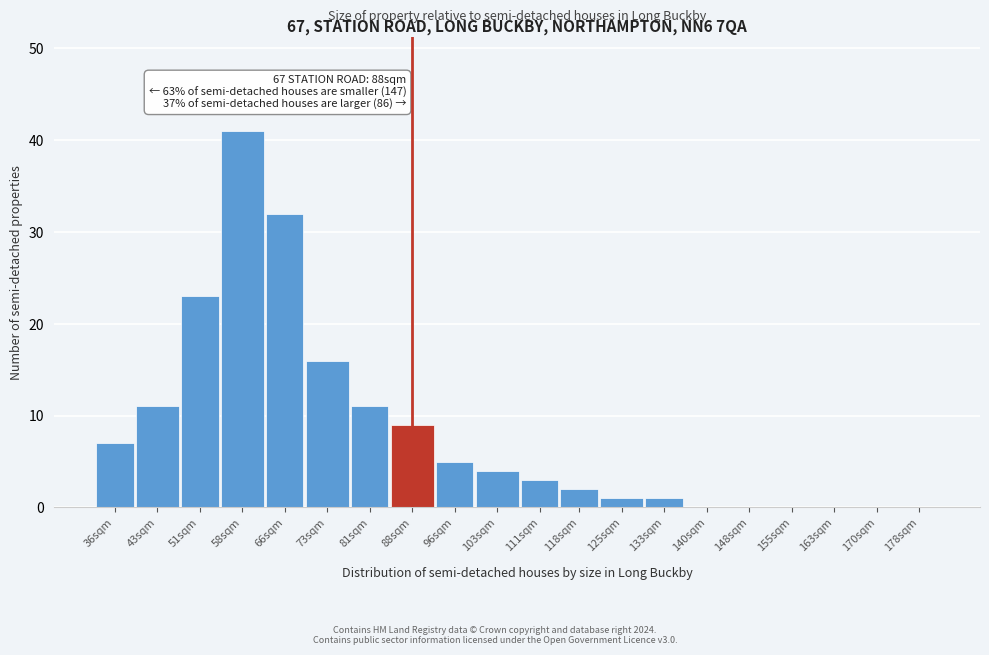

Reading right to left, what are all the values shown in this chart?

178sqm=0	170sqm=0	163sqm=0	155sqm=0	148sqm=0	140sqm=0	133sqm=1	125sqm=1	118sqm=2	111sqm=3	103sqm=4	96sqm=5	88sqm=9	81sqm=11	73sqm=16	66sqm=32	58sqm=41	51sqm=23	43sqm=11	36sqm=7